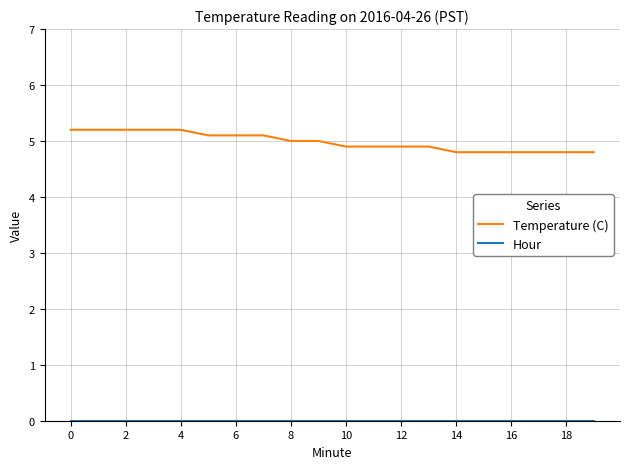

Which series has the largest range (max minus min)?

Temperature (C)